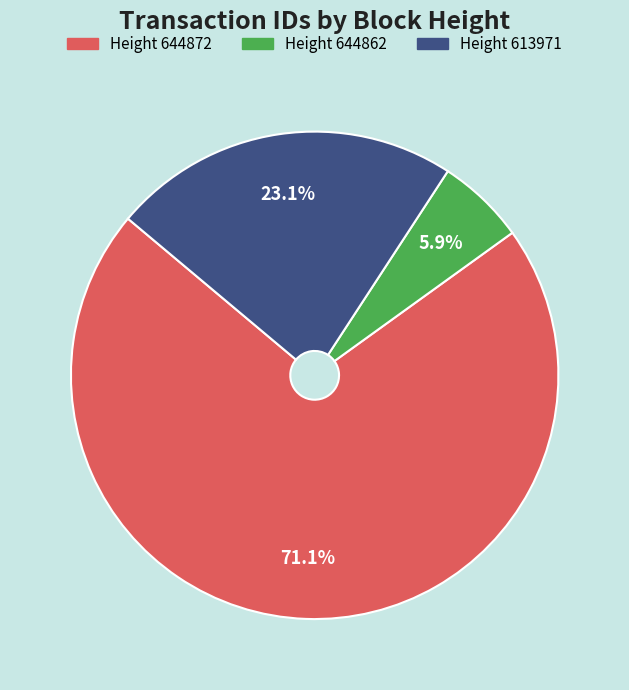

To the nearest percent, what is the average slice percentage?

33%